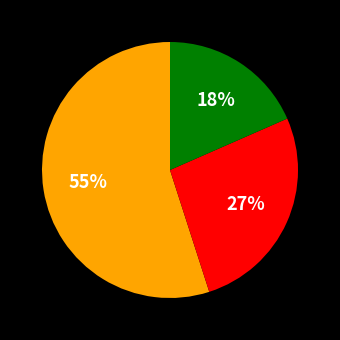

To the nearest percent, what is the difference between the largest and smallest slice percentages?

37%